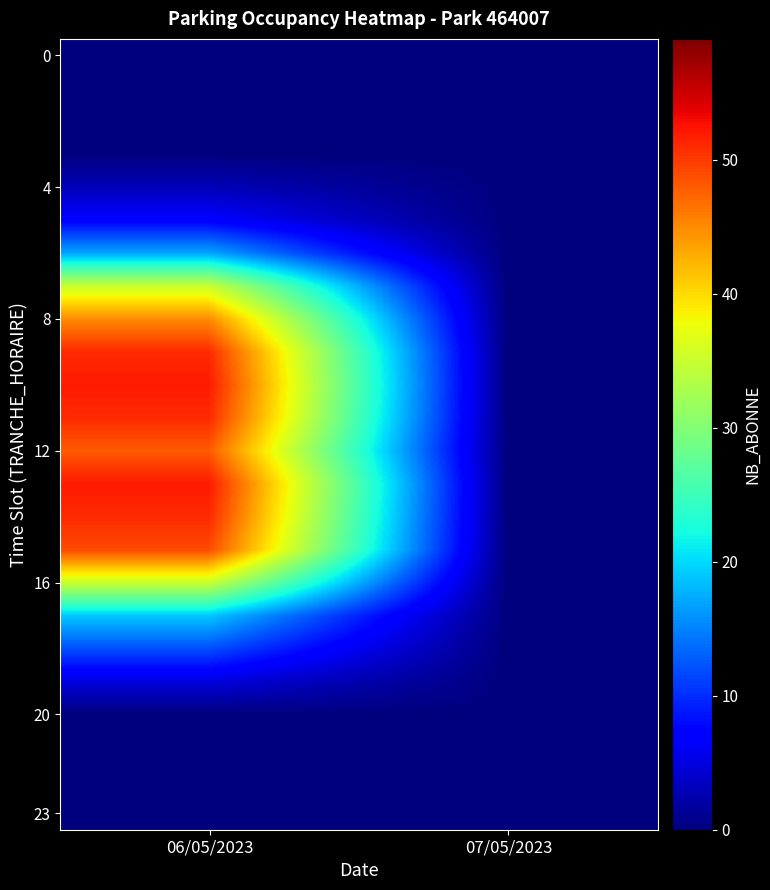

What is the difference between the highest and lowest values at 06/05/2023?

52